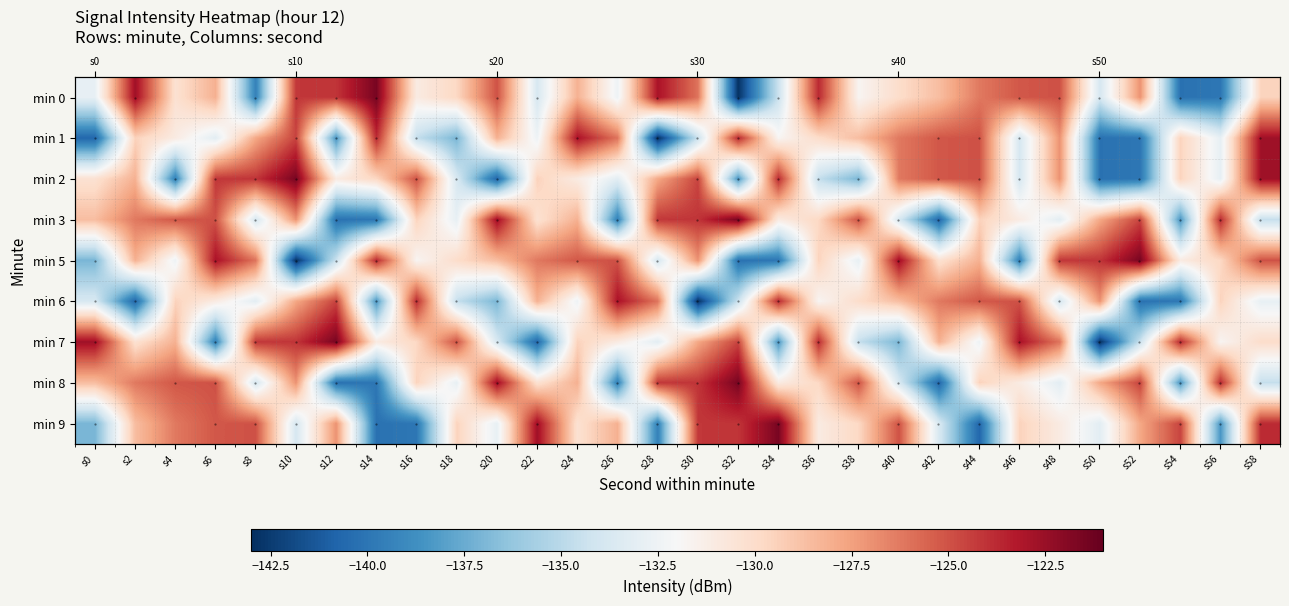

At how many categories does at least one series exceed -133?

30